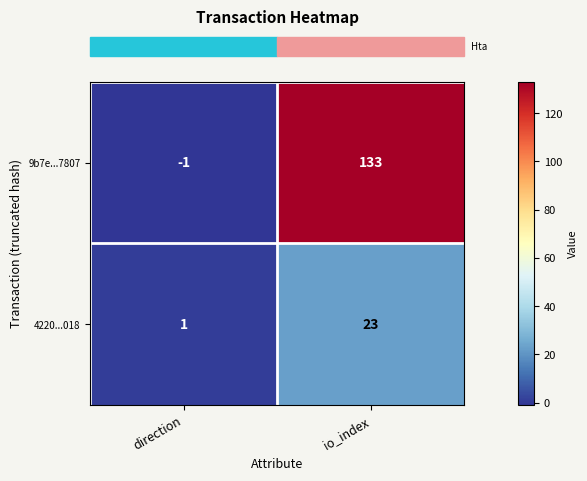

At which label is 9b7e...7807 closest to 66?

direction